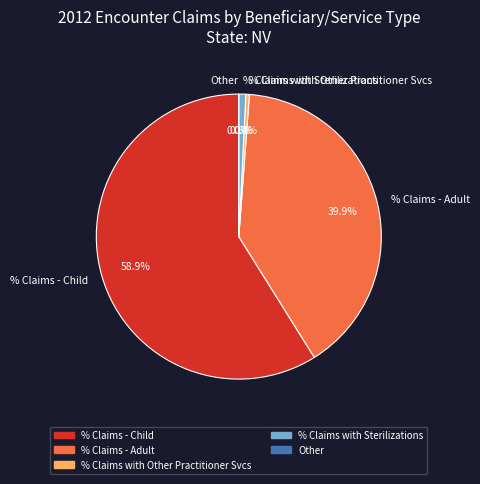

What is the change in value from % Claims - Adult to % Claims with Other Practitioner Services?

-39.8